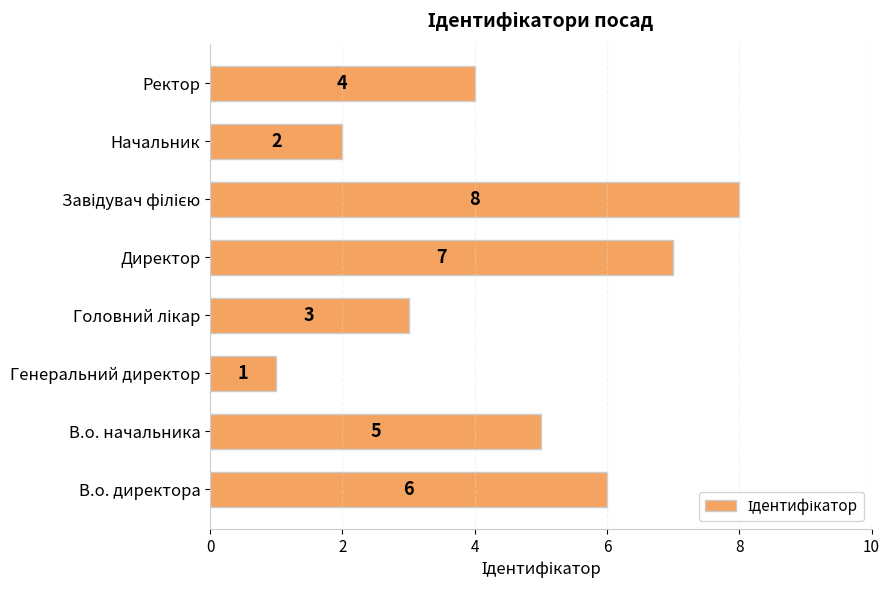

Count the values in the range 3 to 7.

5